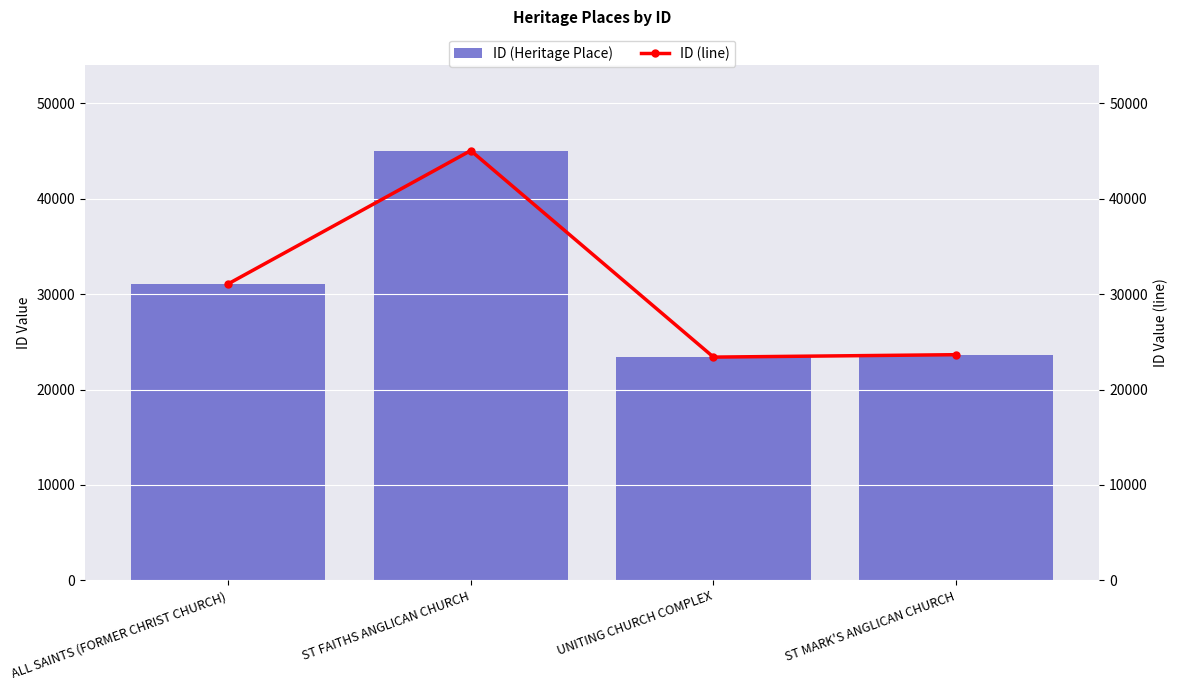

How many data points does each series have?

4